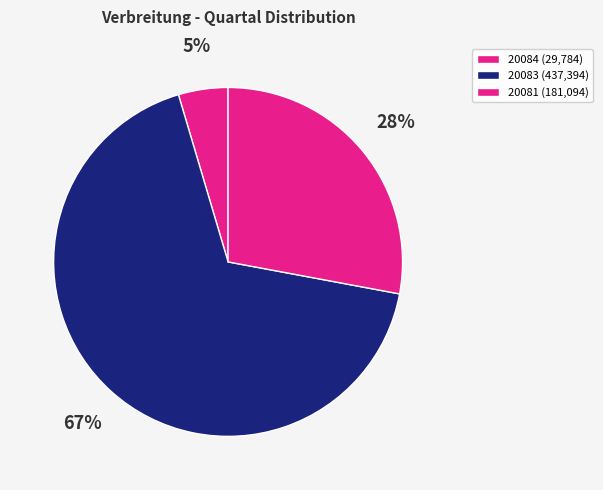

Count the number of slices in the pie.

3